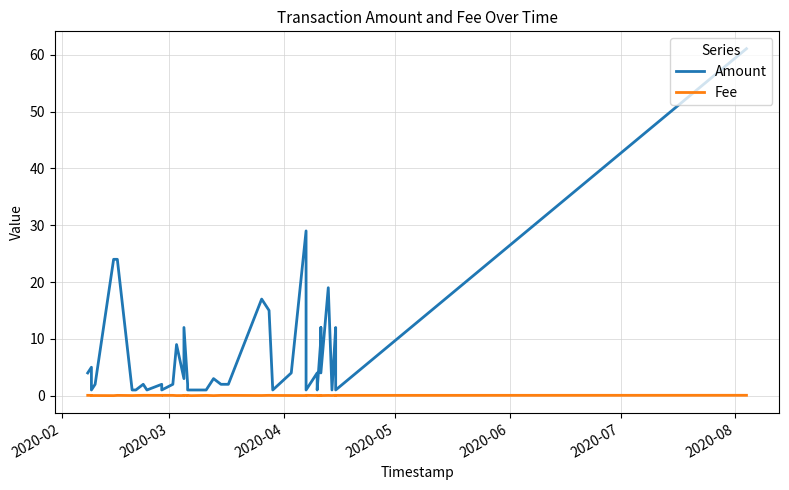

Which series has the widest spread of values?

Amount